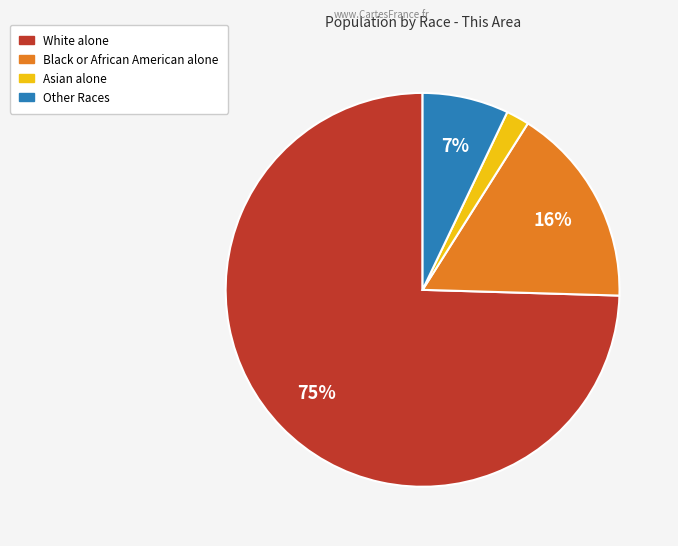

To the nearest percent, what is the average slice percentage?

25%